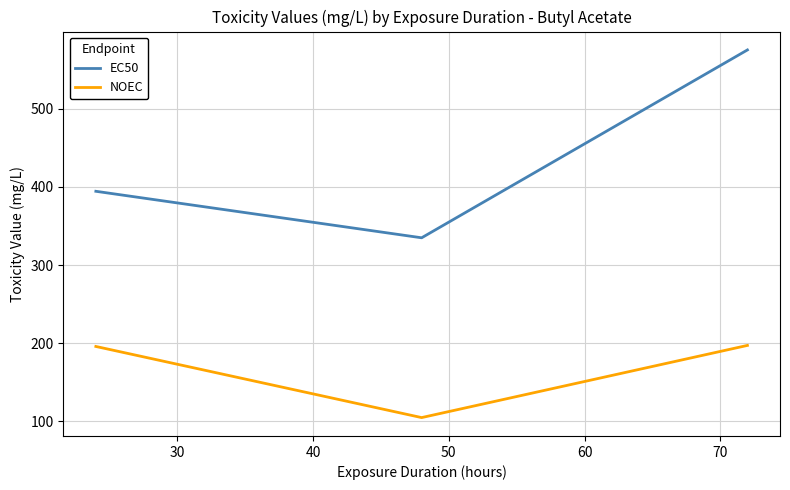

Rank the series by their maximum value, from highest to lowest.

EC50, NOEC